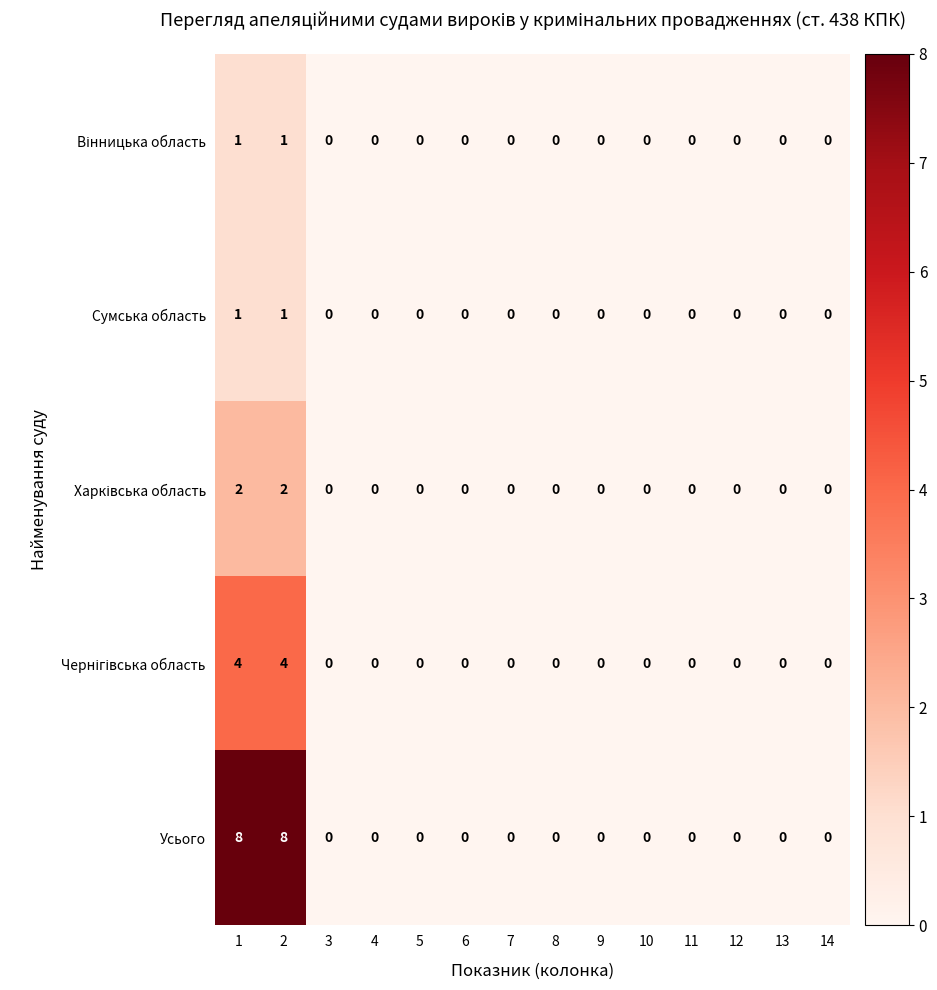

Is it true that Сумська область equals 0 at 7?

True